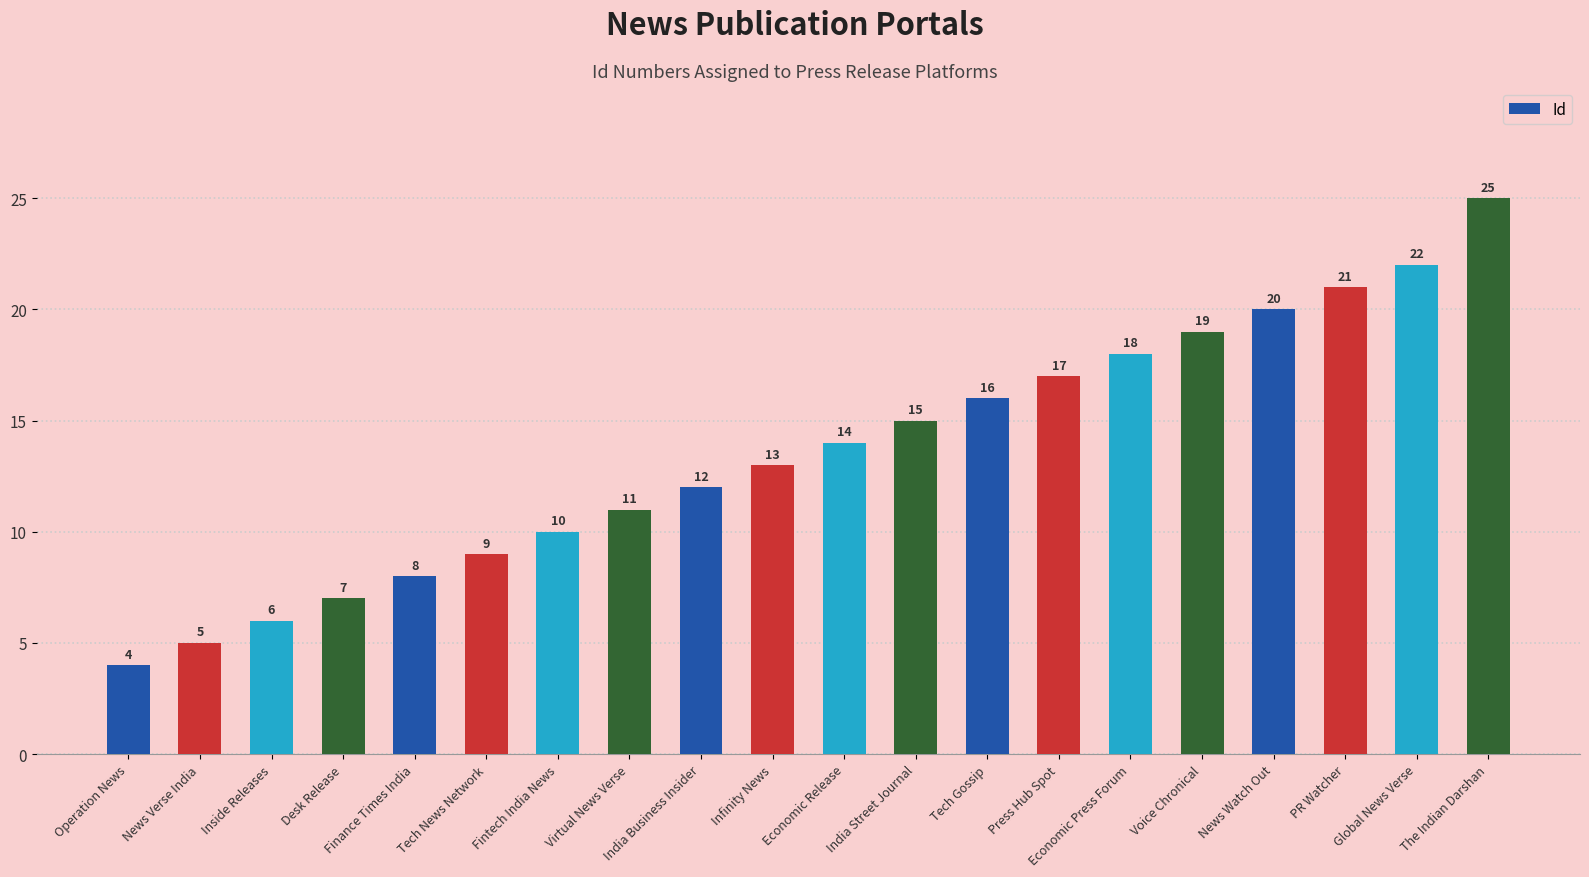

What position from the left is The Indian Darshan?

20